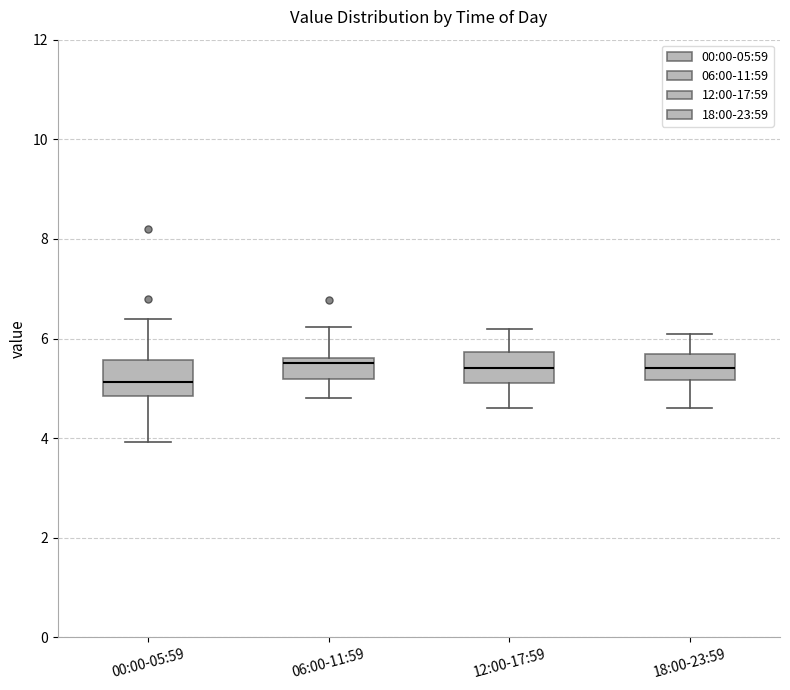

Where is the upper edge of the box for 00:00-05:59 on the y-axis? The values are not printed on the chart, so give them approximately, as read against the axis.

5.6